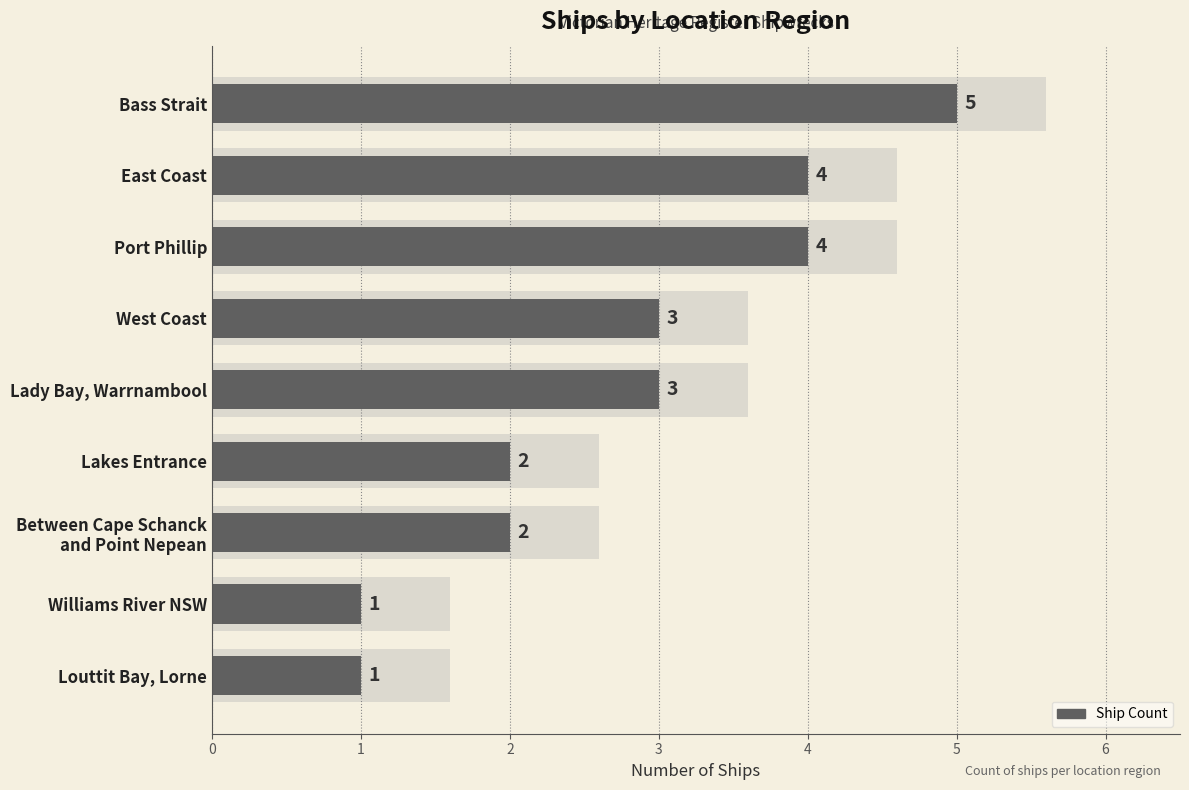

Reading right to left, what are all the values shown in this chart?

1	1	2	2	3	3	4	4	5